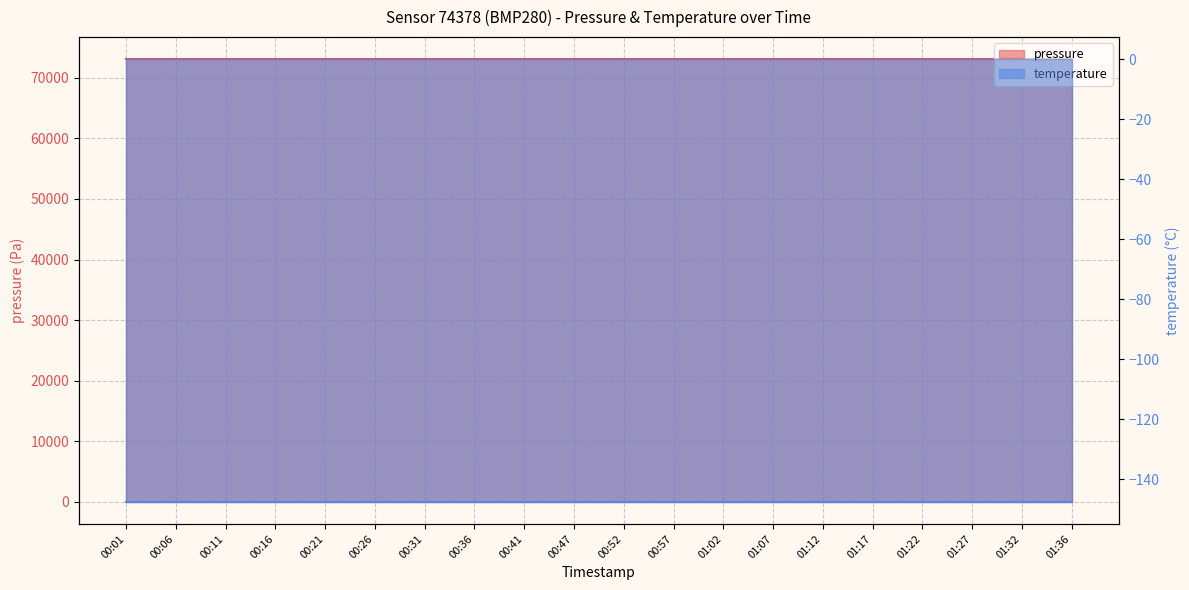

Reading right to left, list all the values displayed in this chart.

pressure: 01:36=73073.0	01:32=73073.0	01:27=73073.0	01:22=73073.0	01:17=73073.0	01:12=73073.0	01:07=73073.0	01:02=73073.0	00:57=73073.0	00:52=73073.0	00:47=73073.0	00:41=73073.0	00:36=73073.0	00:31=73073.0	00:26=73073.0	00:21=73073.0	00:16=73073.0	00:11=73073.0	00:06=73073.0	00:01=73073.0
temperature: 01:36=-147.4	01:32=-147.4	01:27=-147.4	01:22=-147.4	01:17=-147.4	01:12=-147.4	01:07=-147.4	01:02=-147.4	00:57=-147.4	00:52=-147.4	00:47=-147.4	00:41=-147.4	00:36=-147.4	00:31=-147.4	00:26=-147.4	00:21=-147.4	00:16=-147.4	00:11=-147.4	00:06=-147.4	00:01=-147.4